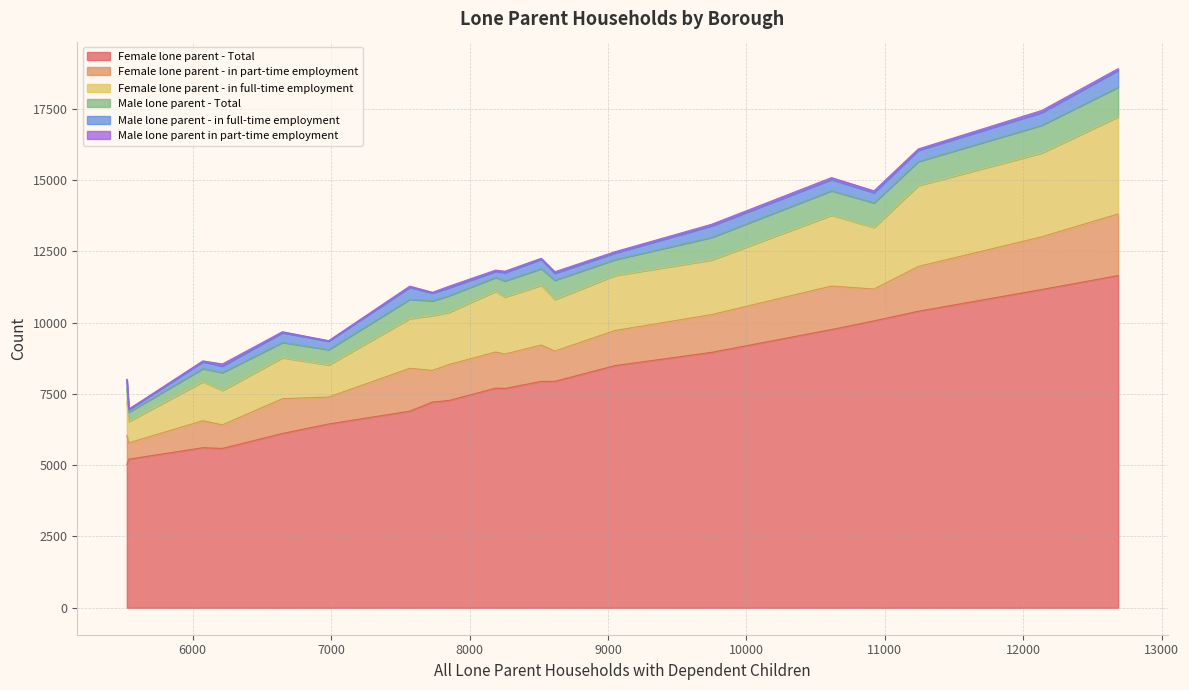

Reading left to right, list all the values displayed in this chart.

Female lone parent - Total: Barking and Dagenham=6445	Barnet=7267	Bexley=5029	Brent=7701	Bromley=6894	Camden=5588	Croydon=11649	Ealing=7214	Enfield=7690	Greenwich=8957	Hackney=7940	Haringey=8491	Hillingdon=6112	Hounslow=5613	Lambeth=11161	Lewisham=10398	Newham=10060	Southwark=9757	Tower Hamlets=5211	Waltham Forest=7938
Female lone parent - in part-time employment: Barking and Dagenham=945	Barnet=1262	Bexley=1015	Brent=1267	Bromley=1503	Camden=826	Croydon=2163	Ealing=1110	Enfield=1207	Greenwich=1324	Hackney=1062	Haringey=1231	Hillingdon=1220	Hounslow=947	Lambeth=1849	Lewisham=1571	Newham=1117	Southwark=1525	Tower Hamlets=573	Waltham Forest=1276
Female lone parent - in full-time employment: Barking and Dagenham=1125	Barnet=1829	Bexley=1150	Brent=2129	Bromley=1745	Camden=1207	Croydon=3406	Ealing=1921	Enfield=2000	Greenwich=1915	Hackney=1808	Haringey=1927	Hillingdon=1438	Hounslow=1367	Lambeth=2940	Lewisham=2836	Newham=2159	Southwark=2484	Tower Hamlets=749	Waltham Forest=2097
Male lone parent - Total: Barking and Dagenham=537	Barnet=583	Bexley=495	Brent=487	Bromley=674	Camden=626	Croydon=1037	Ealing=518	Enfield=565	Greenwich=792	Hackney=676	Haringey=559	Hillingdon=536	Hounslow=460	Lambeth=974	Lewisham=844	Newham=862	Southwark=858	Tower Hamlets=327	Waltham Forest=580
Male lone parent - in full-time employment: Barking and Dagenham=299	Barnet=276	Bexley=296	Brent=213	Bromley=423	Camden=231	Croydon=591	Ealing=273	Enfield=291	Greenwich=403	Hackney=244	Haringey=231	Hillingdon=341	Hounslow=237	Lambeth=444	Lewisham=392	Newham=358	Southwark=394	Tower Hamlets=91	Waltham Forest=332
Male lone parent in part-time employment: Barking and Dagenham=15	Barnet=56	Bexley=26	Brent=43	Bromley=40	Camden=71	Croydon=60	Ealing=26	Enfield=49	Greenwich=57	Hackney=53	Haringey=46	Hillingdon=33	Hounslow=33	Lambeth=73	Lewisham=49	Newham=64	Southwark=66	Tower Hamlets=15	Waltham Forest=32